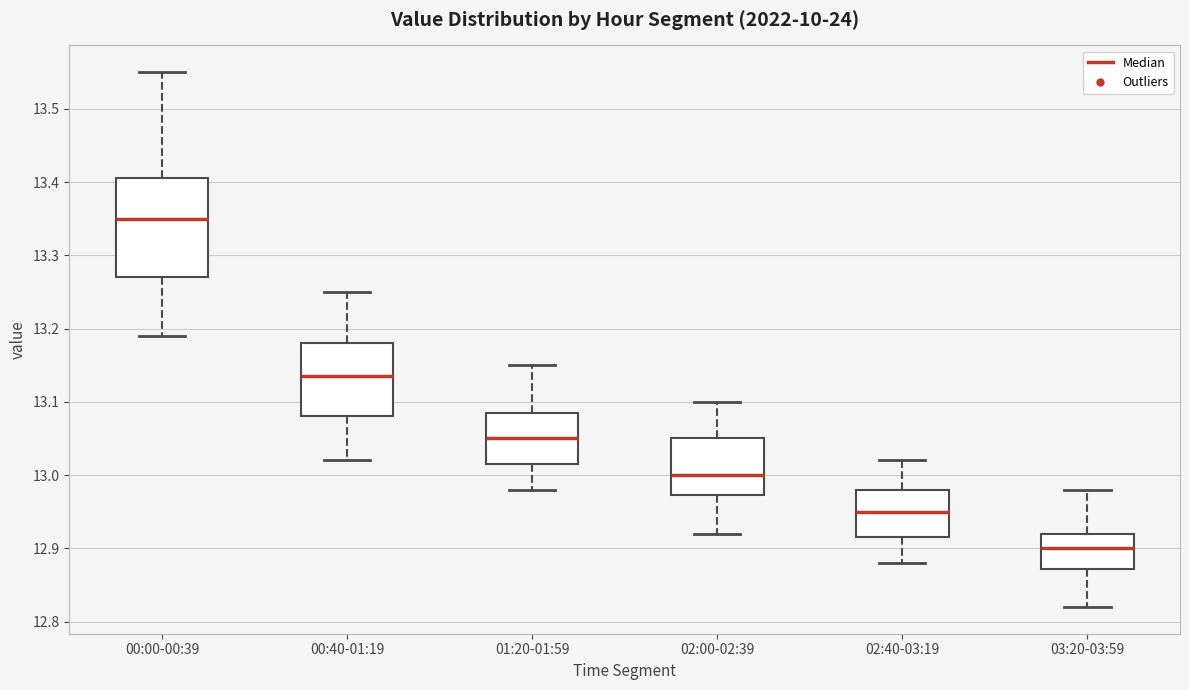

Reading left to right, transcribe this box plot: for each box, give where its median line is, the range the box spans, and where its two whiskers end, as read against the y-axis. The values are not printed on the chart, so give them approximately, as read against the axis.

00:00-00:39: median 13.35, box 13.27 to 13.41, whiskers 13.19 to 13.55
00:40-01:19: median 13.14, box 13.08 to 13.18, whiskers 13.02 to 13.25
01:20-01:59: median 13.05, box 13.02 to 13.09, whiskers 12.98 to 13.15
02:00-02:39: median 13.00, box 12.97 to 13.05, whiskers 12.92 to 13.10
02:40-03:19: median 12.95, box 12.92 to 12.98, whiskers 12.88 to 13.02
03:20-03:59: median 12.90, box 12.87 to 12.92, whiskers 12.82 to 12.98